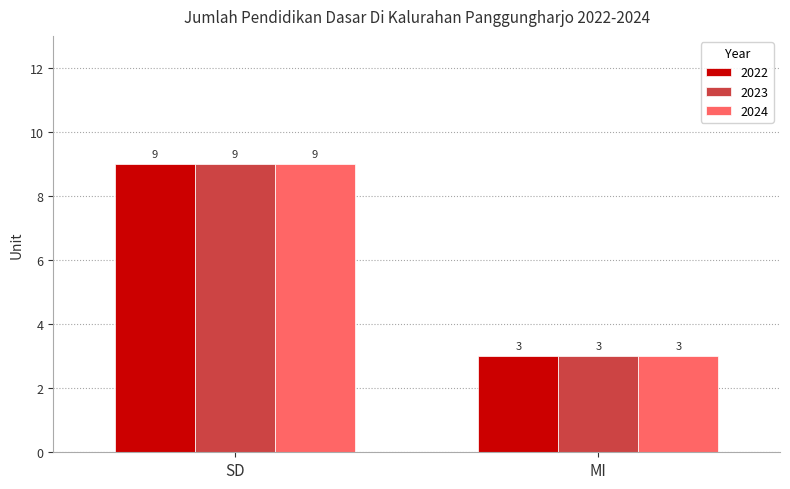

What is the sum of the 2023 values at SD and MI?

12